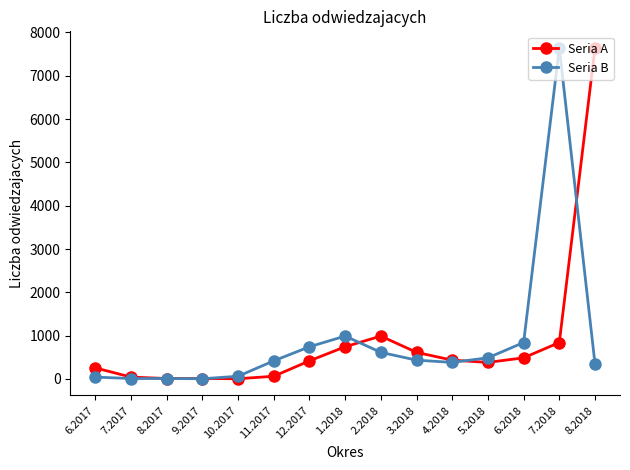

Read the Seria A value at 2.2018, to the nearest 10.

990